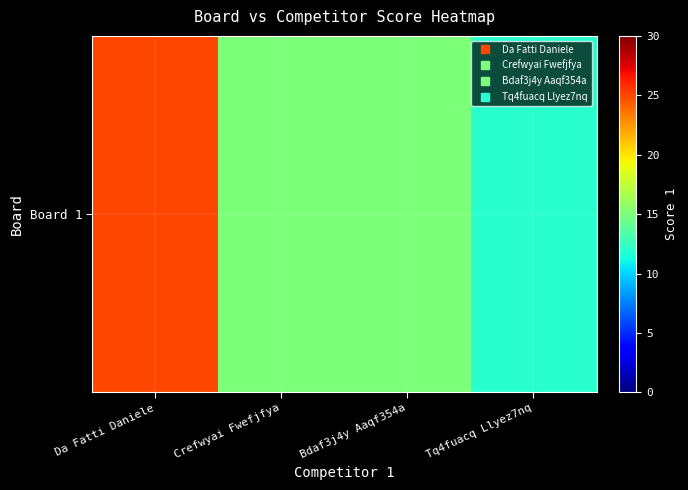

Which label corresponds to the largest value in the chart?

Da Fatti Daniele